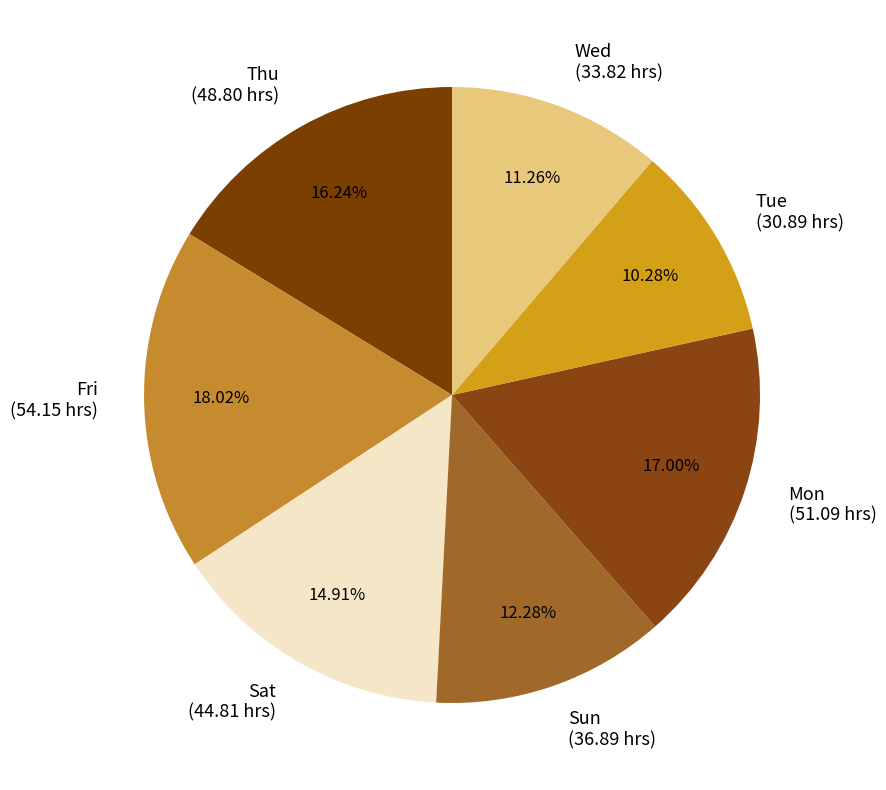

To the nearest percent, what percentage of the pie is Sat?

15%